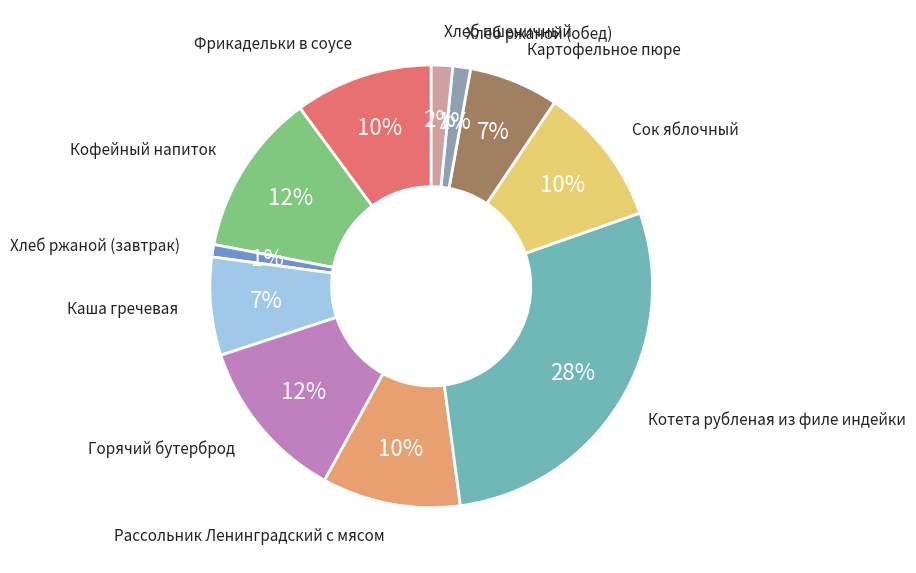

To the nearest percent, what is the difference between the largest and smallest slice percentages?

27%